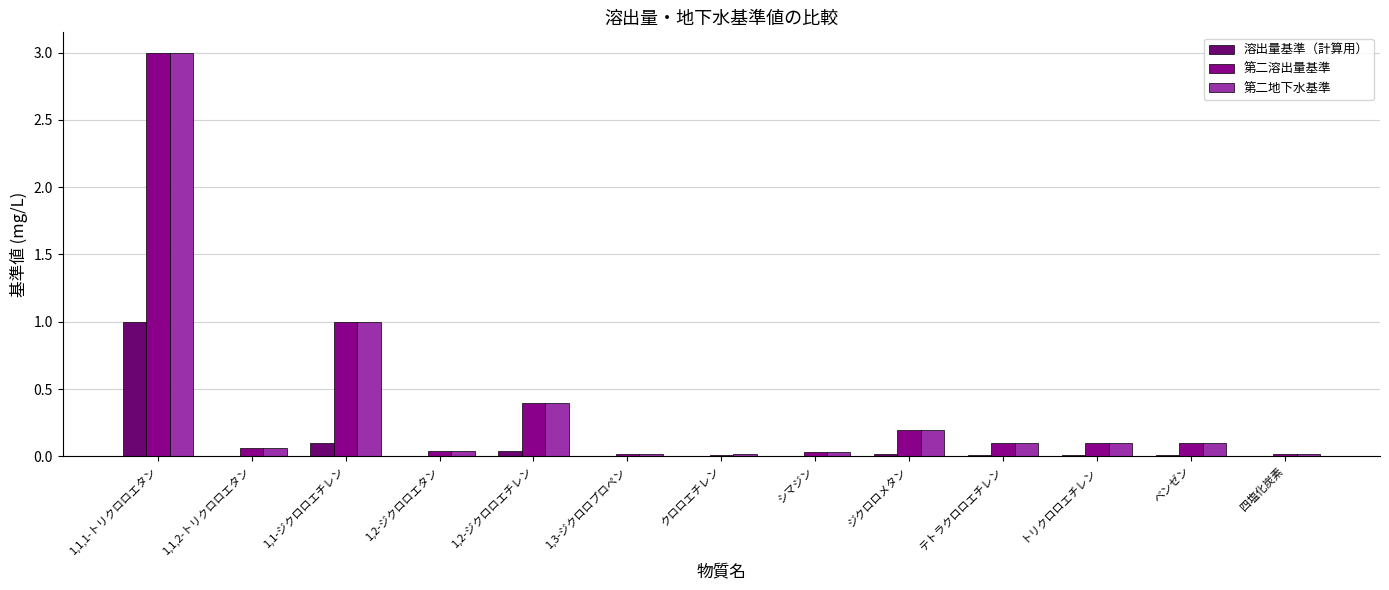

The 第二溶出量基準 series shows 1.4 at 1,1-ジクロロエチレン. True or false?

False